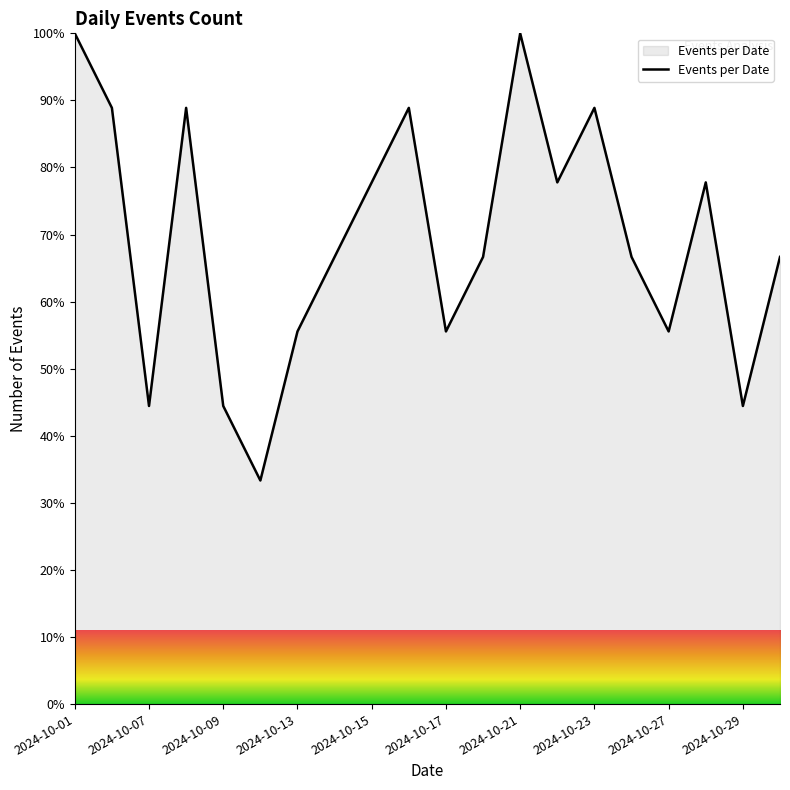

What is the difference between the maximum and minimum values?

66.7